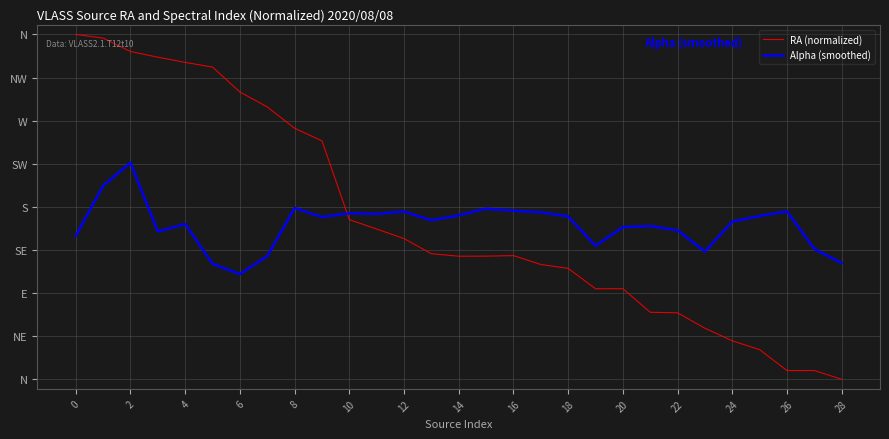

Does the chart display data point markers on the line(s)?

No